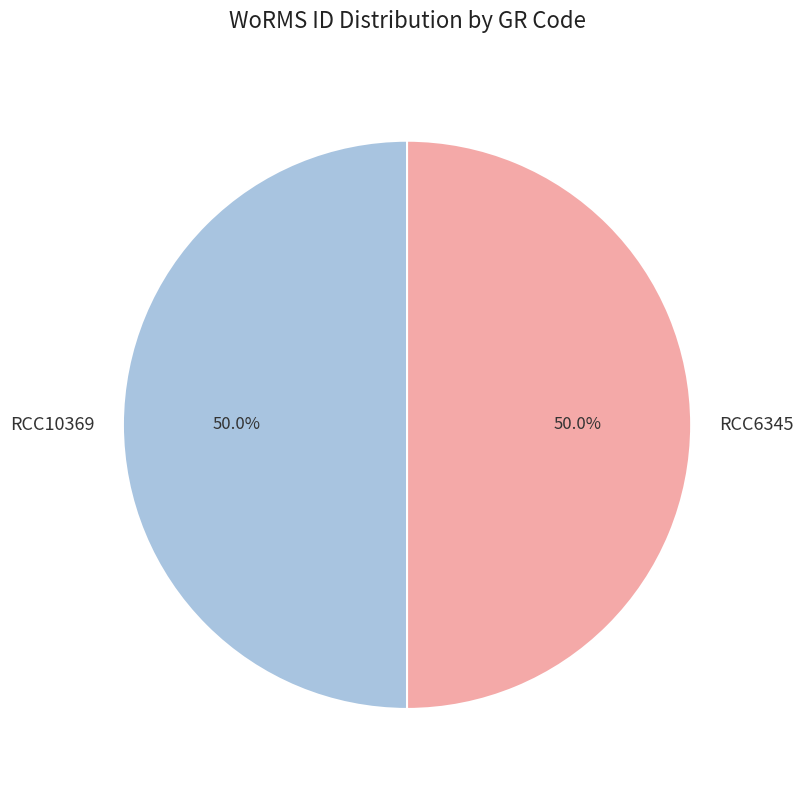

To the nearest percent, what is the average slice percentage?

50%